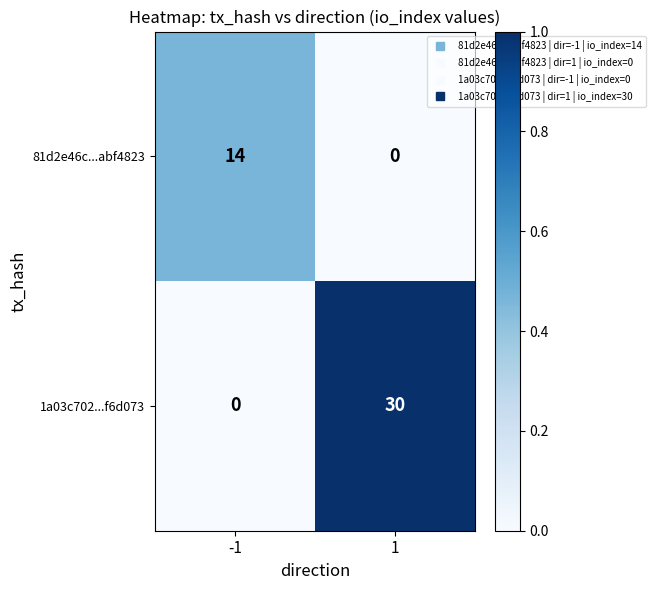

Is the value of 81d2e46c...abf4823 at -1 greater than the value of 1a03c702...f6d073 at 1?

No